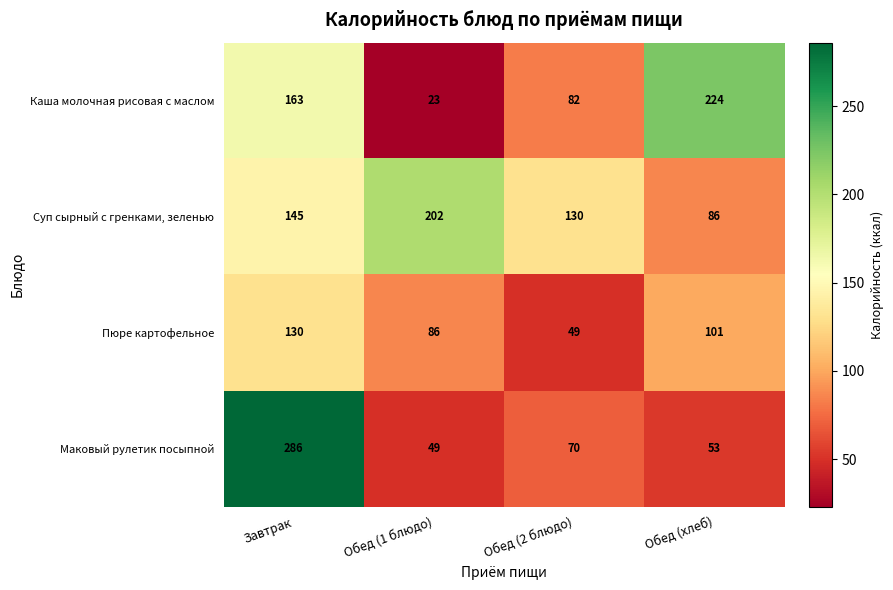

Count the Суп сырный с гренками, зеленью values in the range 130 to 202.

3